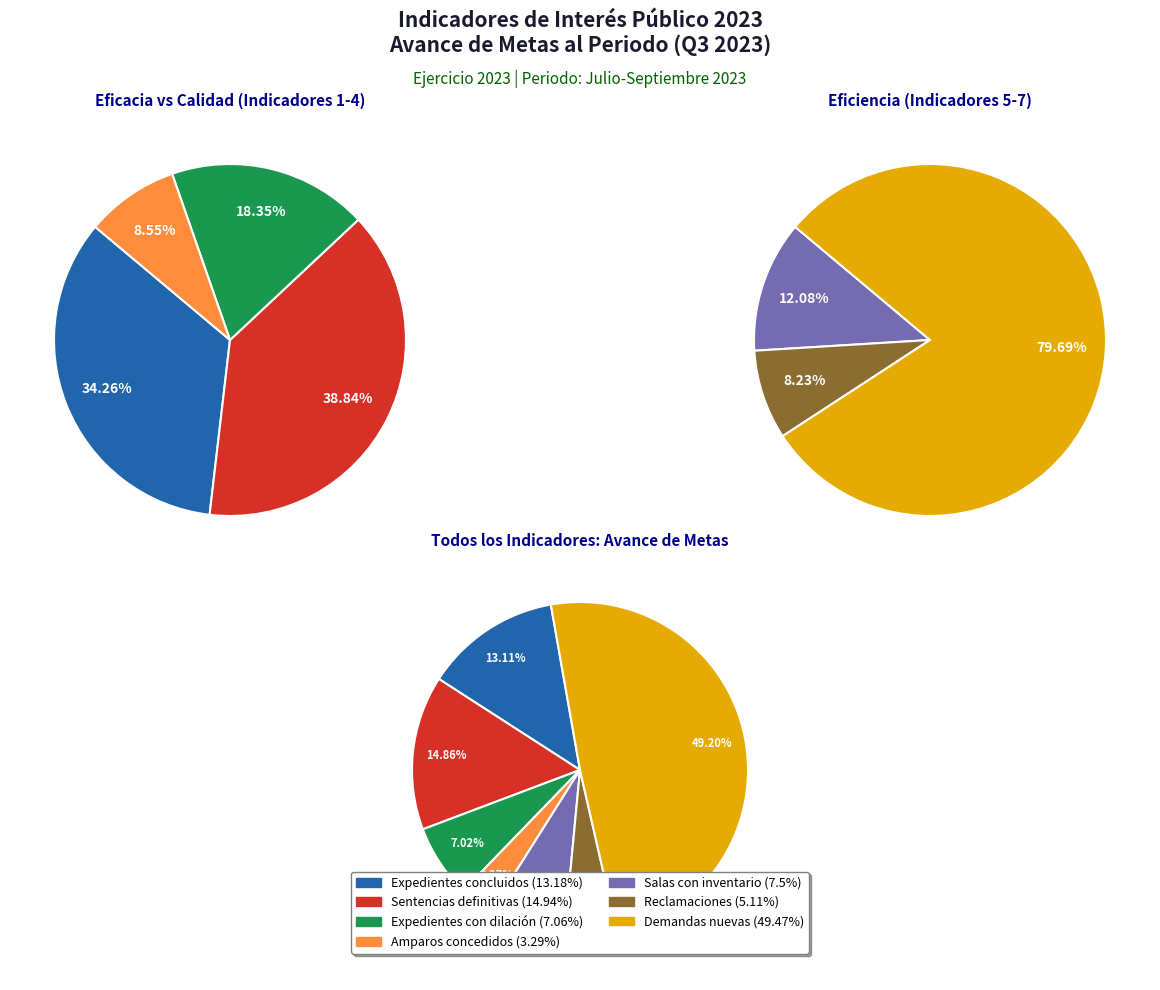

To the nearest percent, what percentage of the pie is Porcentaje de expedientes concluidos?

13%